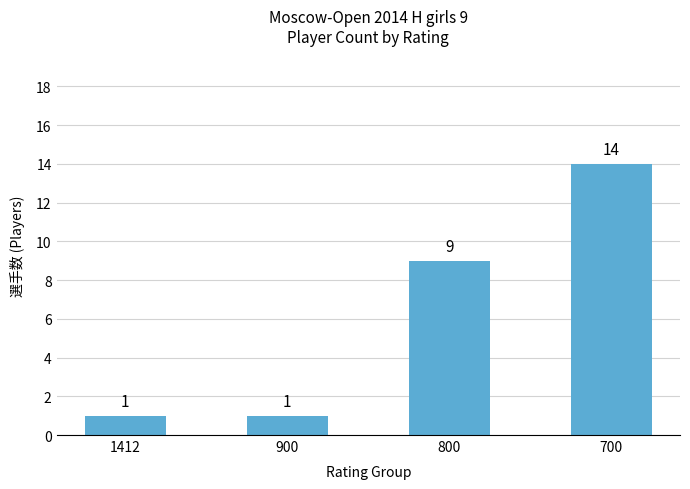

The value at 700 is 20. True or false?

False